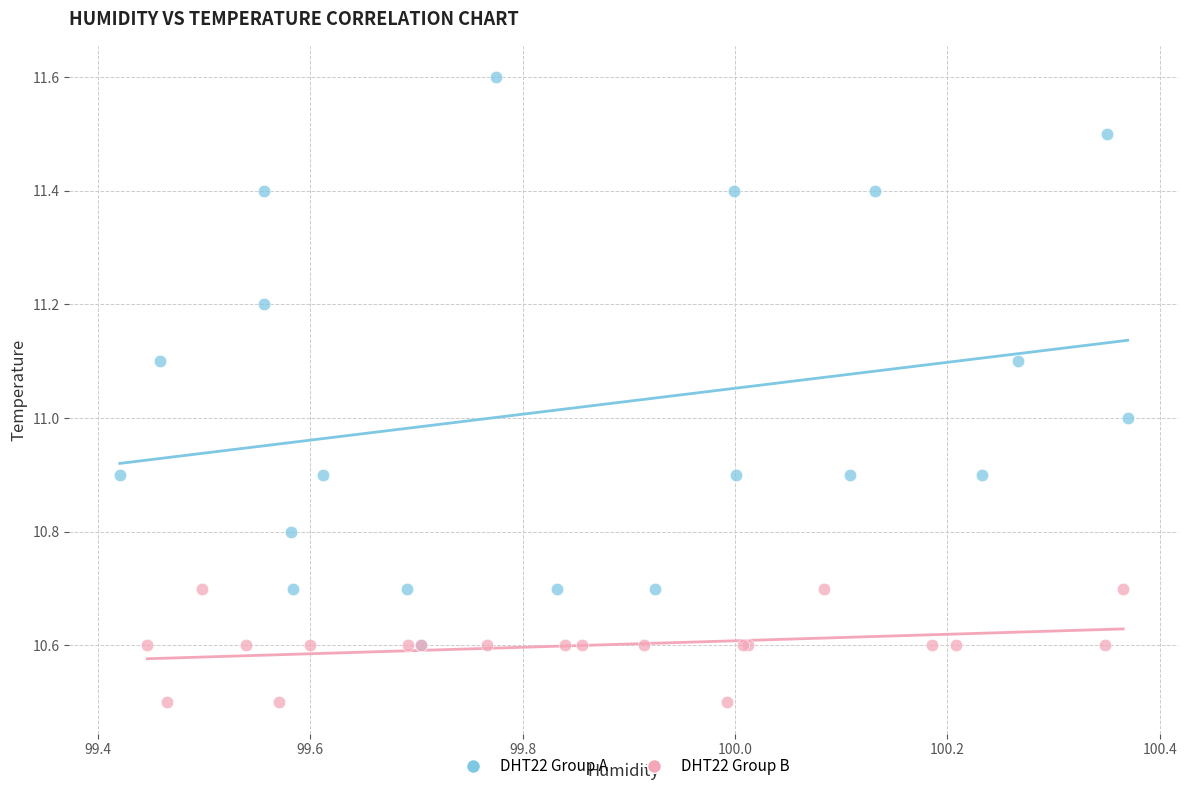

Which series has the widest spread of Y values?

DHT22 Group A